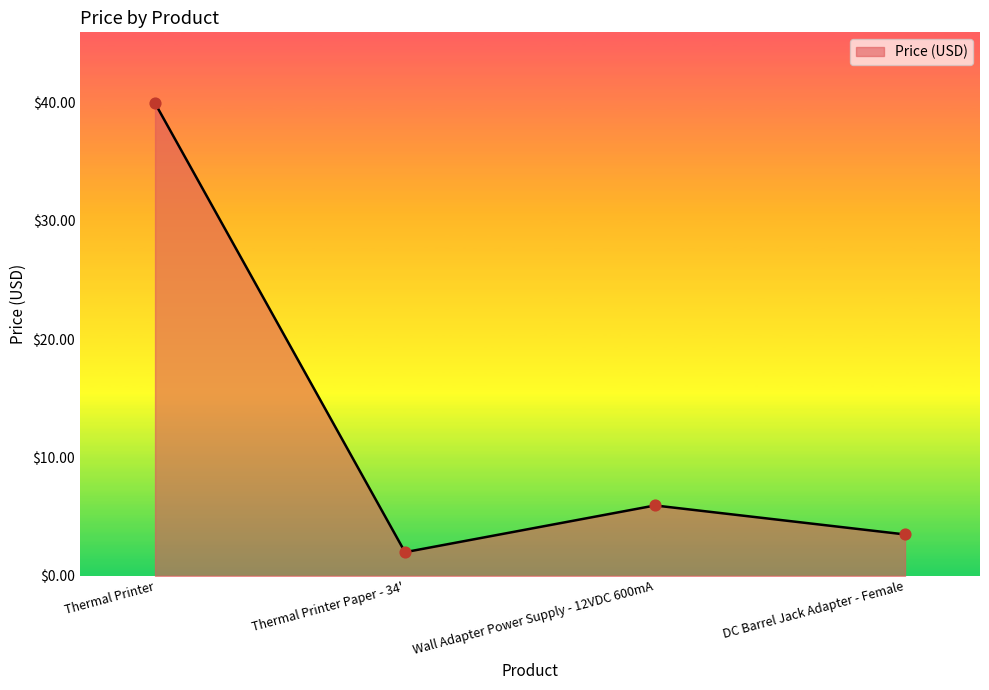

Approximately how many times larger is the value at Thermal Printer Paper - 34' compared to DC Barrel Jack Adapter - Female?

0.6